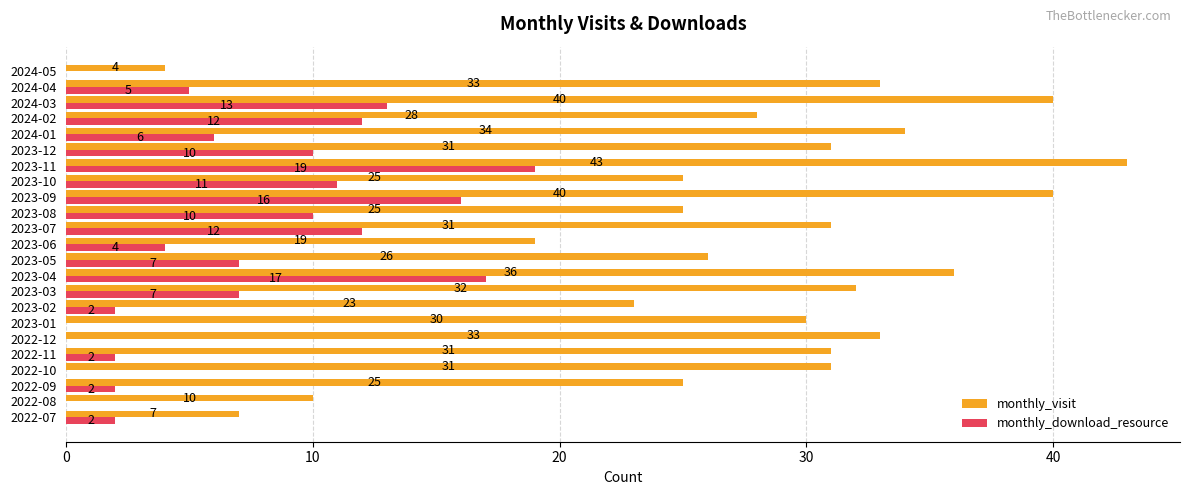

How many distinct data groups are displayed?

2